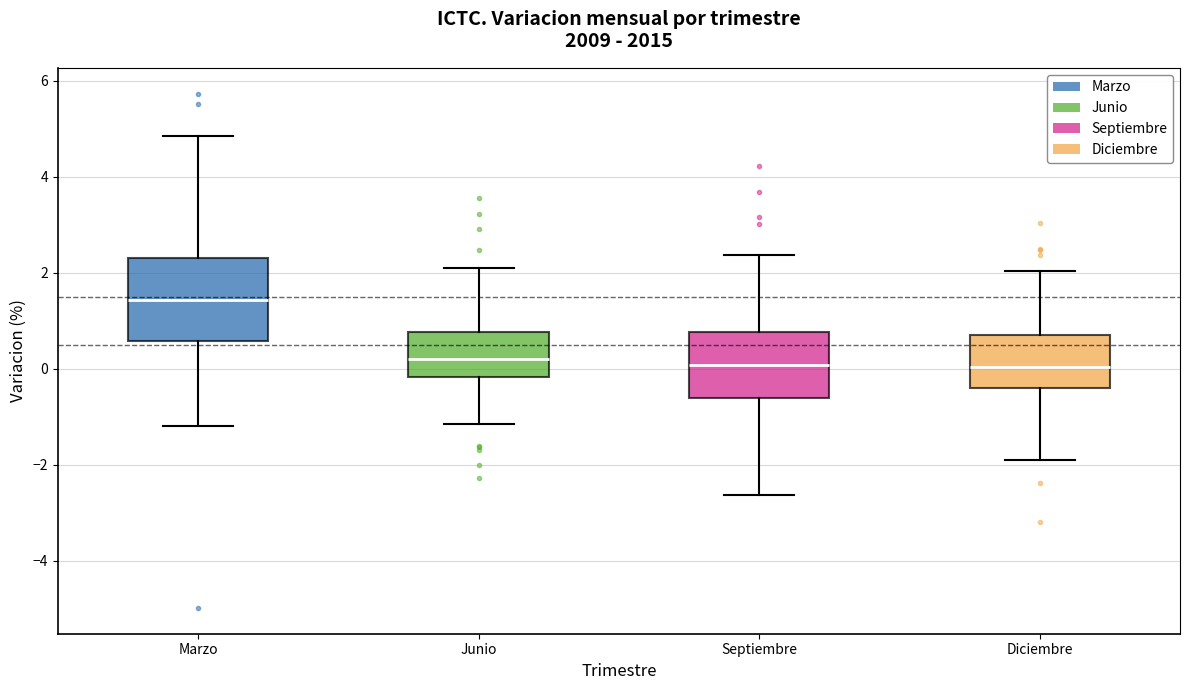

Which box is the tallest, from its lower edge to its upper edge?

Marzo